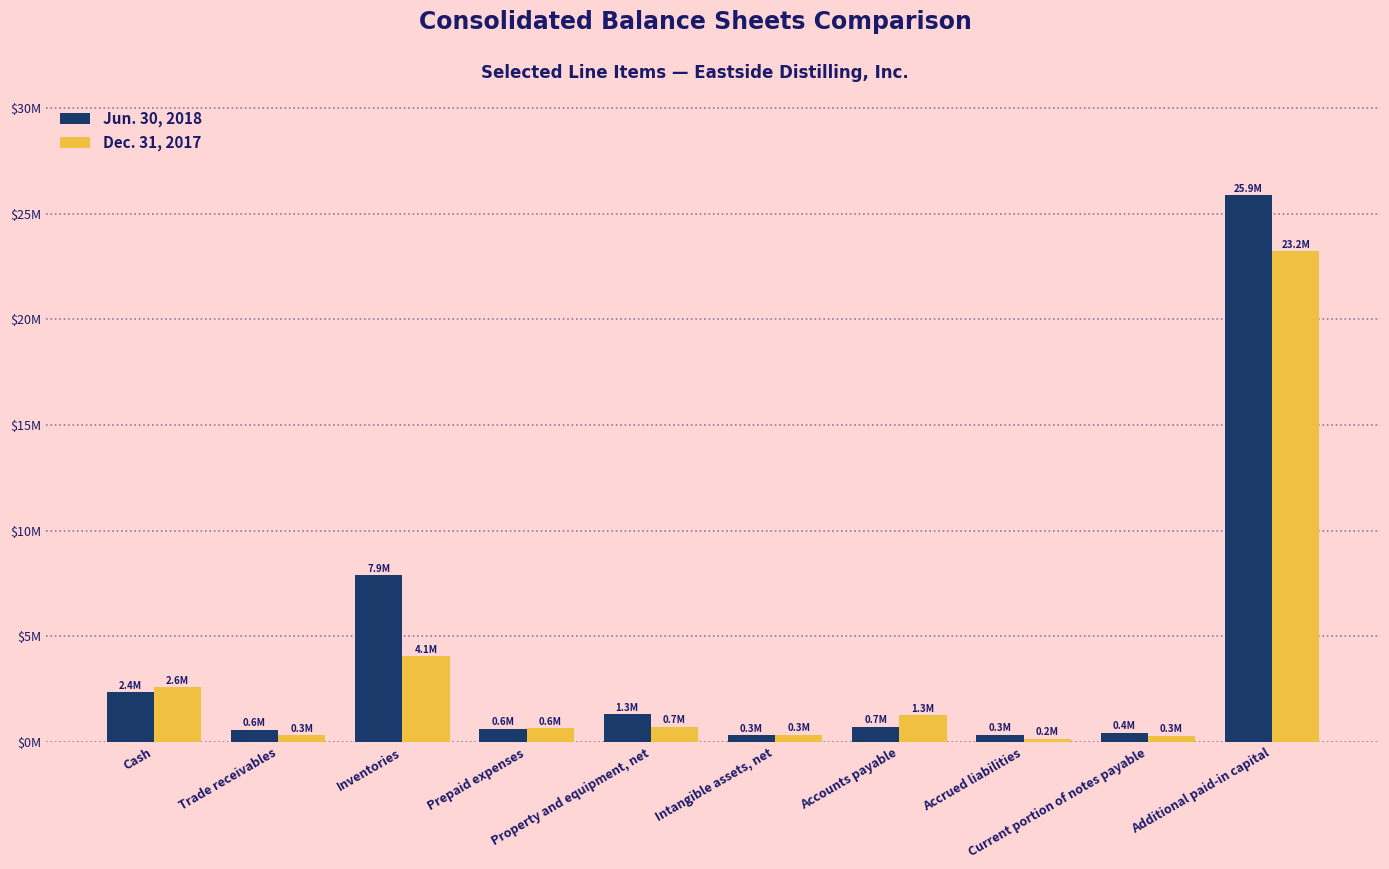

Reading left to right, list all the values displayed in this chart.

Jun. 30, 2018: Cash=2352658	Trade receivables=580978	Inventories=7891154	Prepaid expenses=637298	Property and equipment, net=1312043	Intangible assets, net=310778	Accounts payable=720583	Accrued liabilities=334663	Current portion of notes payable=437539	Additional paid-in capital=25865248
Dec. 31, 2017: Cash=2586315	Trade receivables=315321	Inventories=4051282	Prepaid expenses=649749	Property and equipment, net=728506	Intangible assets, net=325668	Accounts payable=1267189	Accrued liabilities=156163	Current portion of notes payable=293726	Additional paid-in capital=23223435